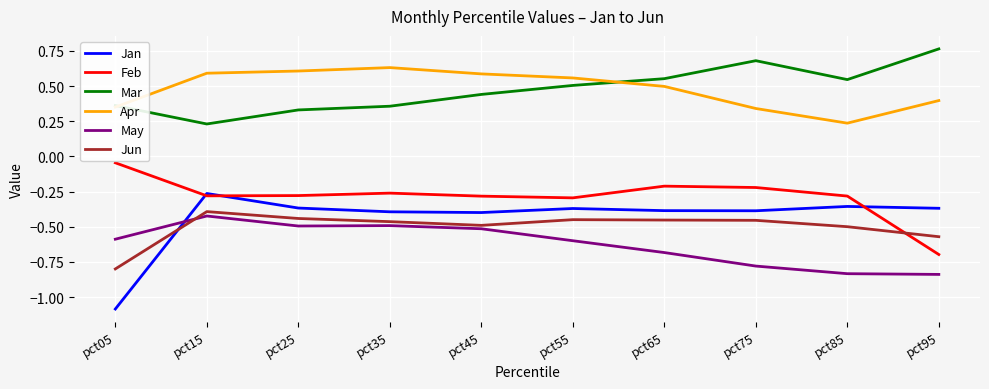

Is it true that May equals -0.6 at pct55?

True